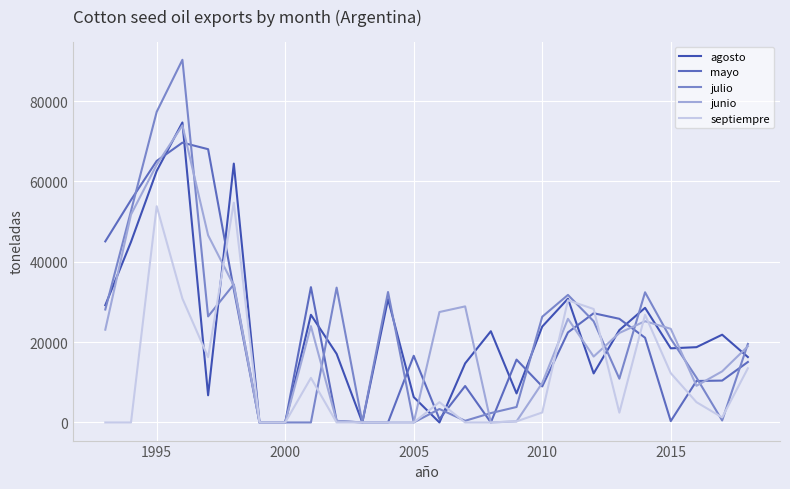

What is the greatest value displayed?

90256